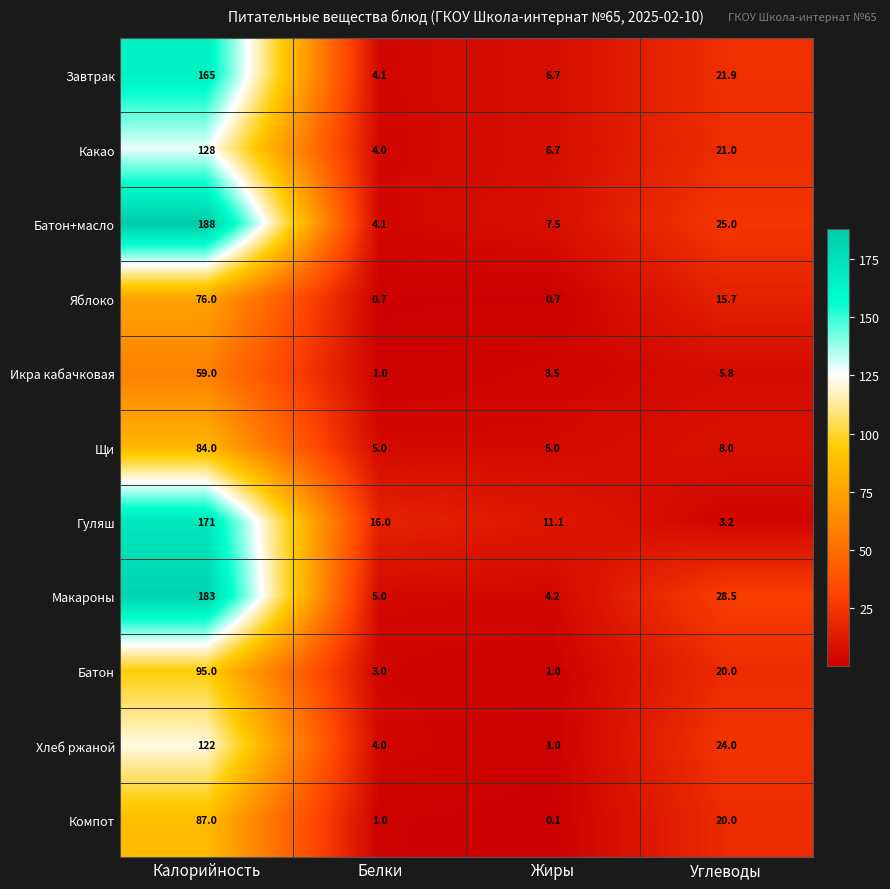

List the labels in order of Компот value, largest first.

Калорийность, Углеводы, Белки, Жиры